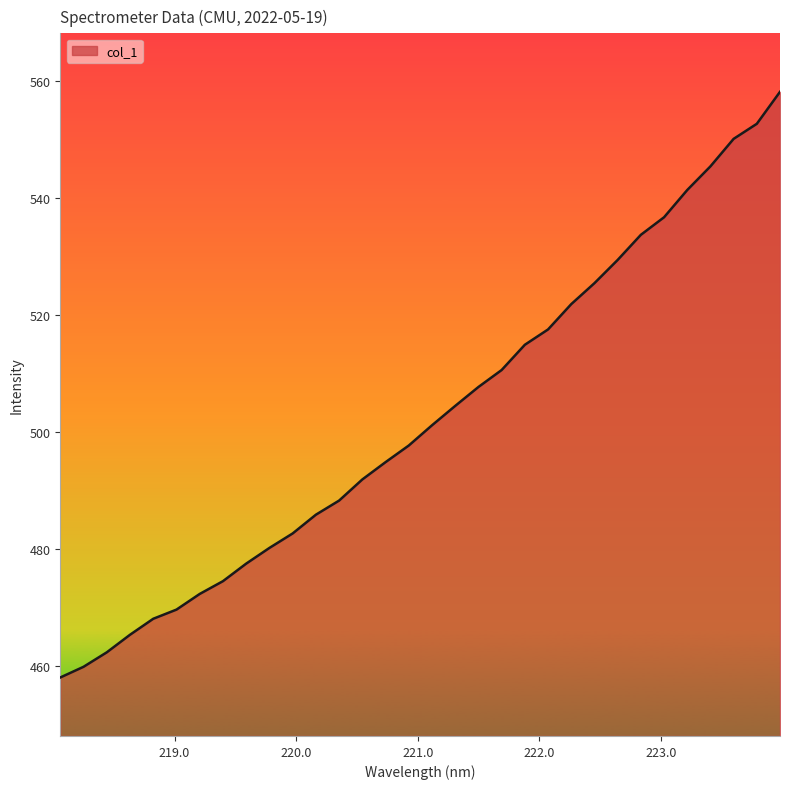

What is the smallest value displayed?

458.0